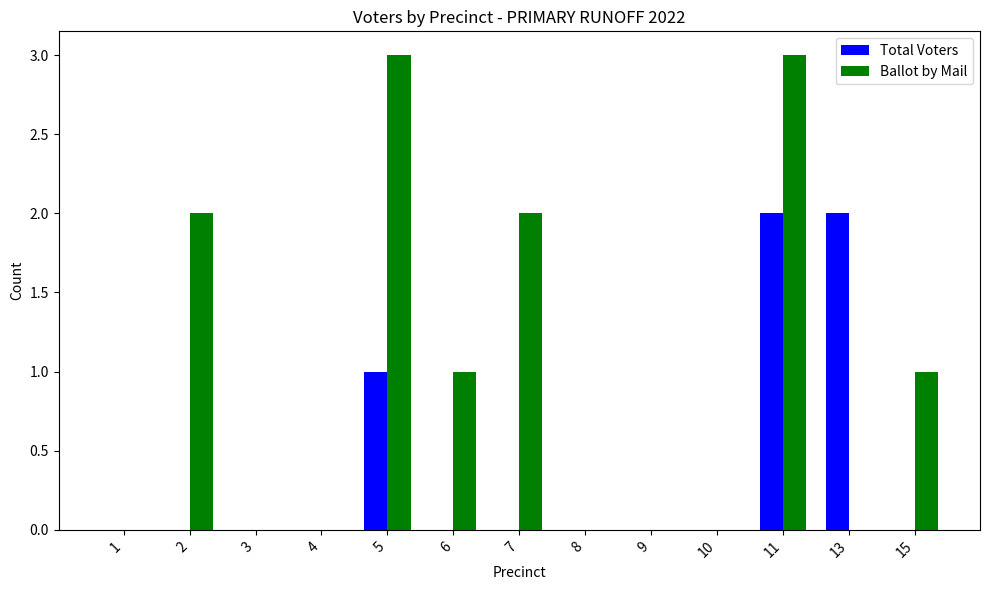

The value of Total Voters at 15 is -1. True or false?

False